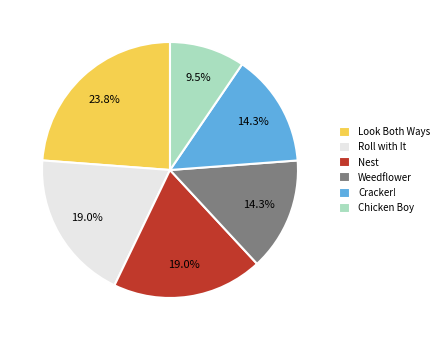

To the nearest percent, what portion does Weedflower represent?

14%